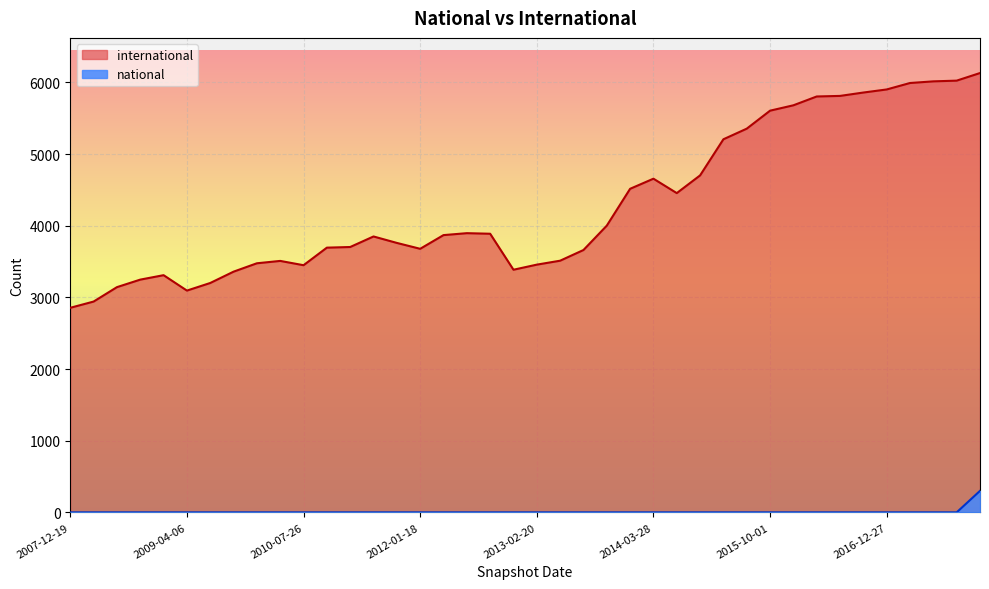

True or false: national has more than 0 points higher than both neighbors.

False